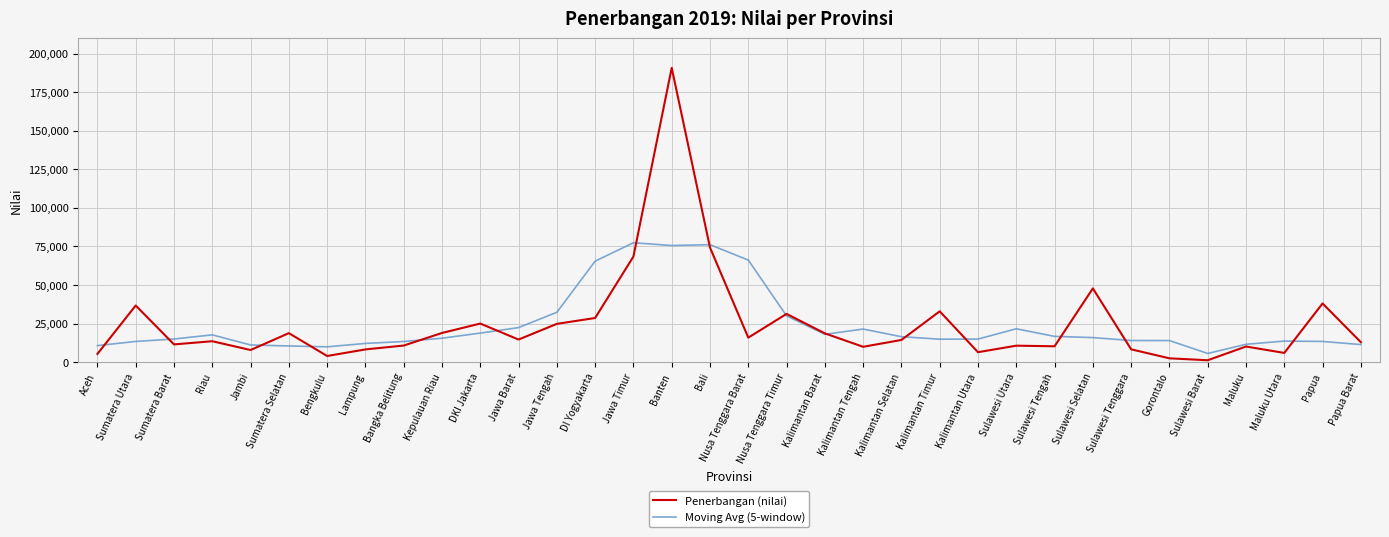

What is the total value across all series at DI Yogyakarta?

94109.8